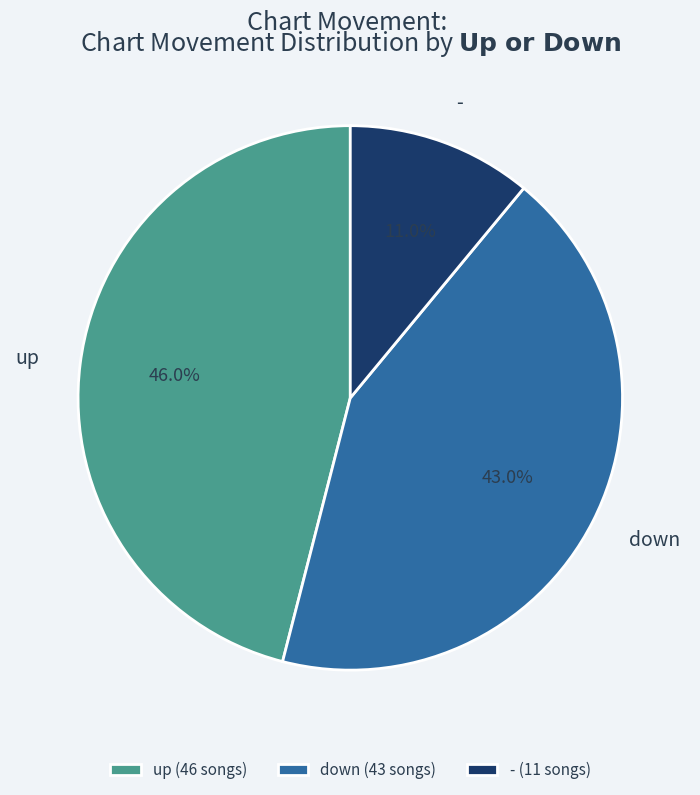

Between - and up, which is larger?

up